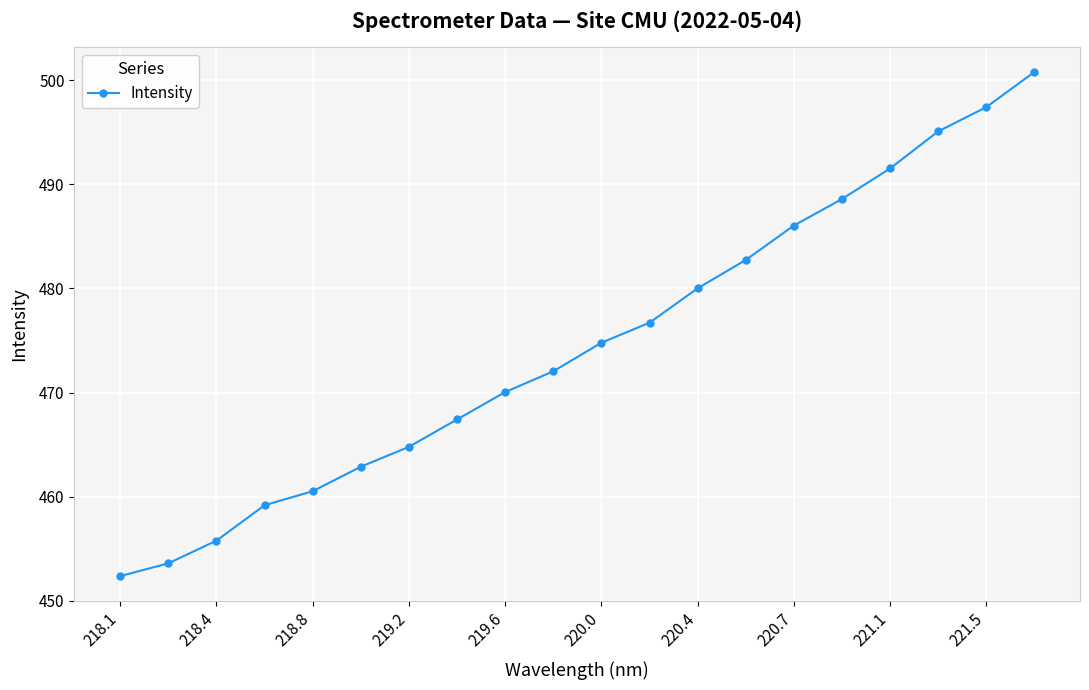

What is the value of the 7th point from the left?

464.8